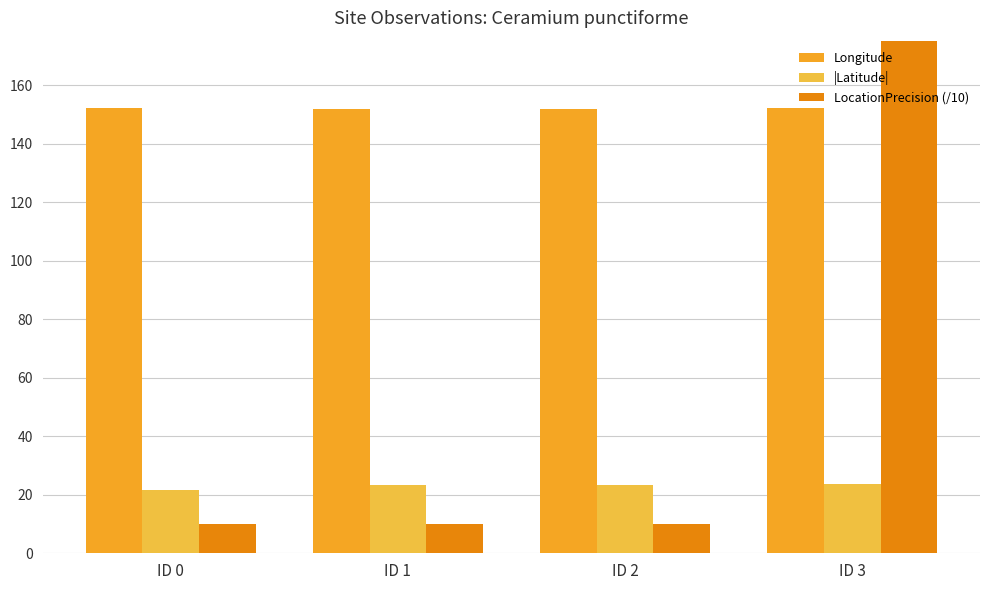

True or false: |Latitude| has a value of 23.3 at ID 1.

True